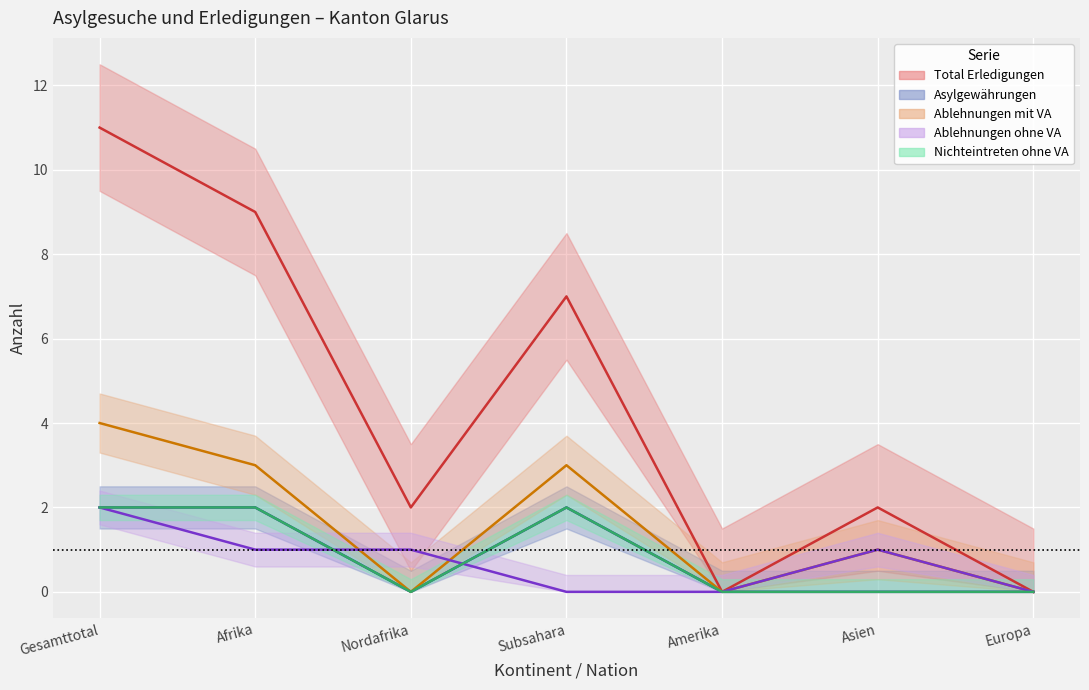

Between Gesamttotal and Europa, which series saw the biggest shift?

Total Erledigungen